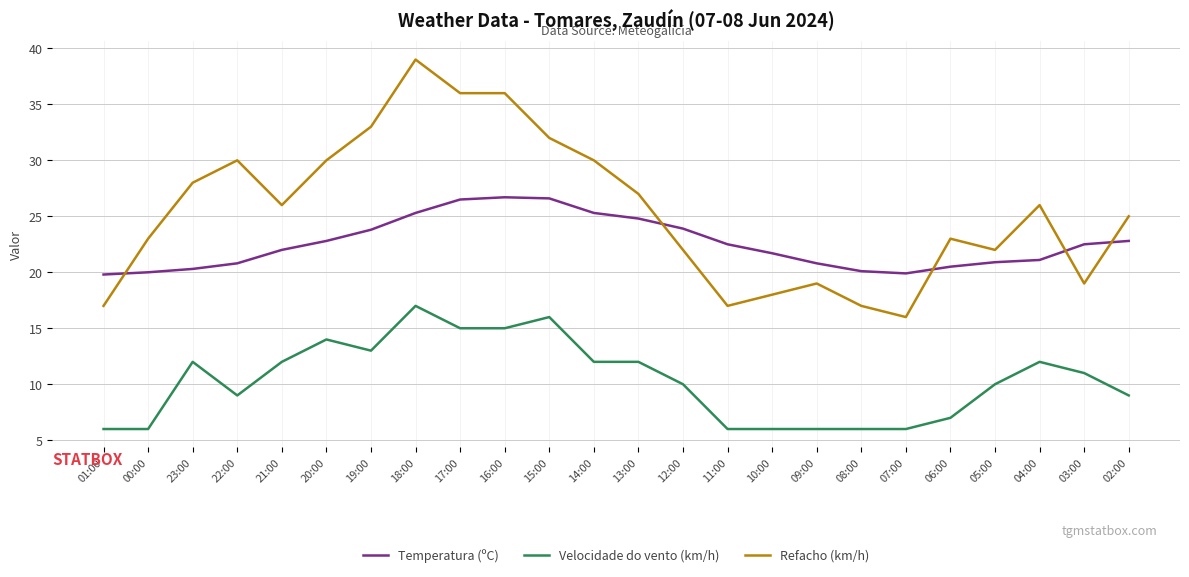

At which category is the sum across all series the highest?

18:00